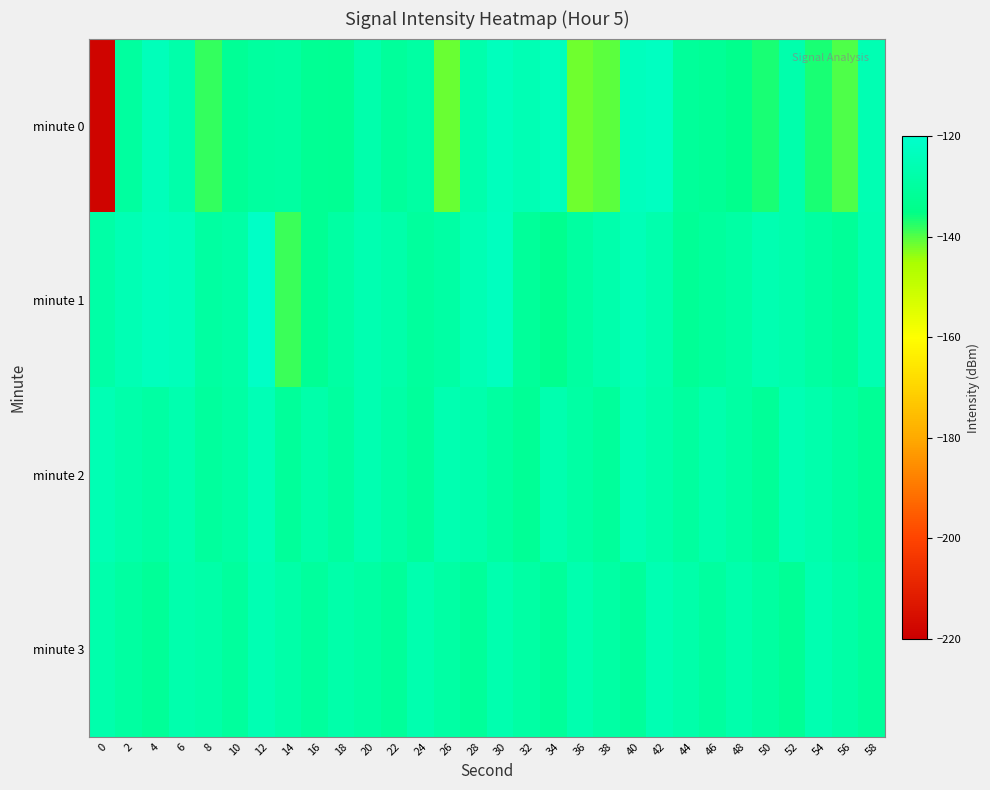

What is the difference between the highest and lowest values at 50?

10.8